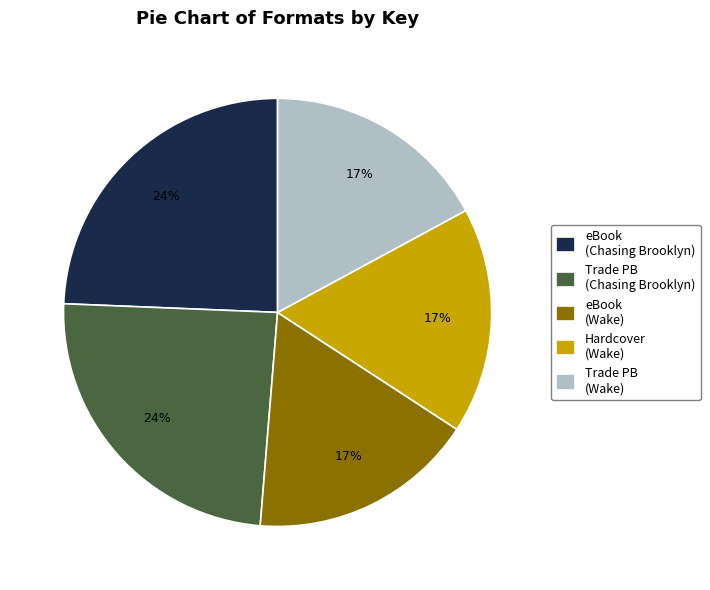

The Trade PB (Wake) slice represents 17% of the pie. True or false?

True